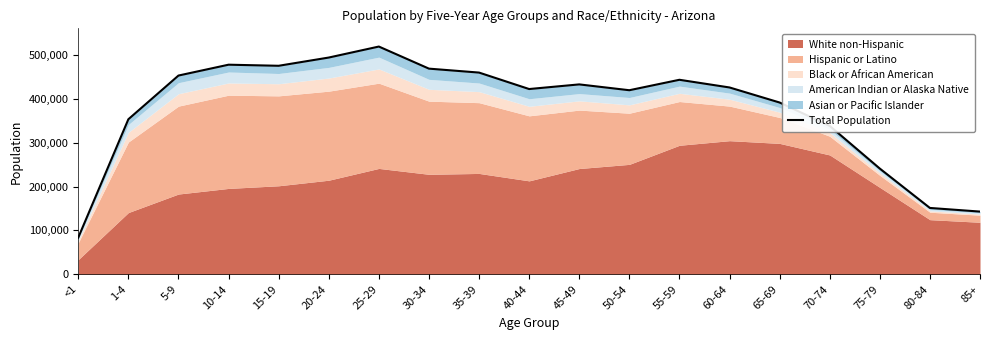

Between 20-24 and 1-4, which is larger?

20-24